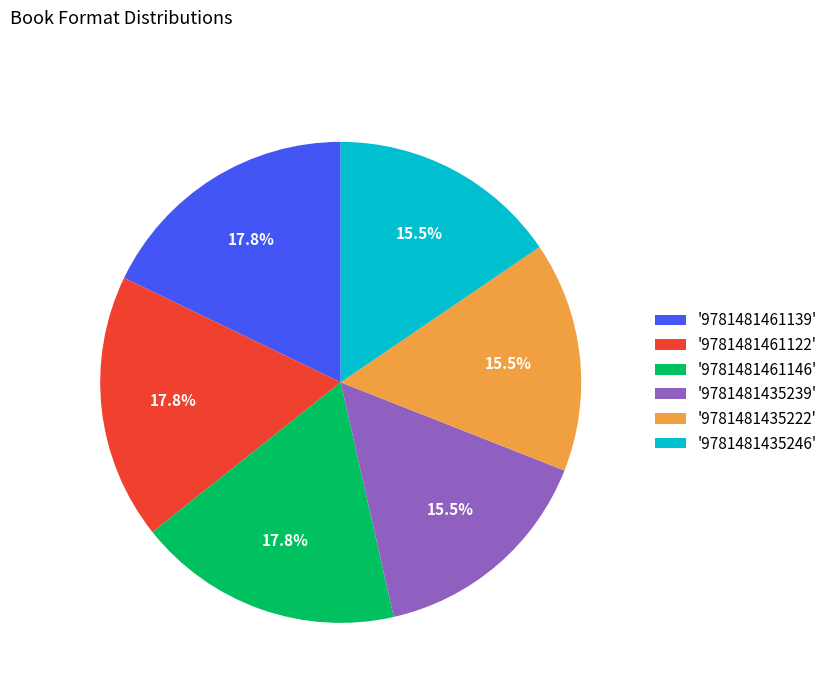

Is there any slice that represents more than half of the pie?

No